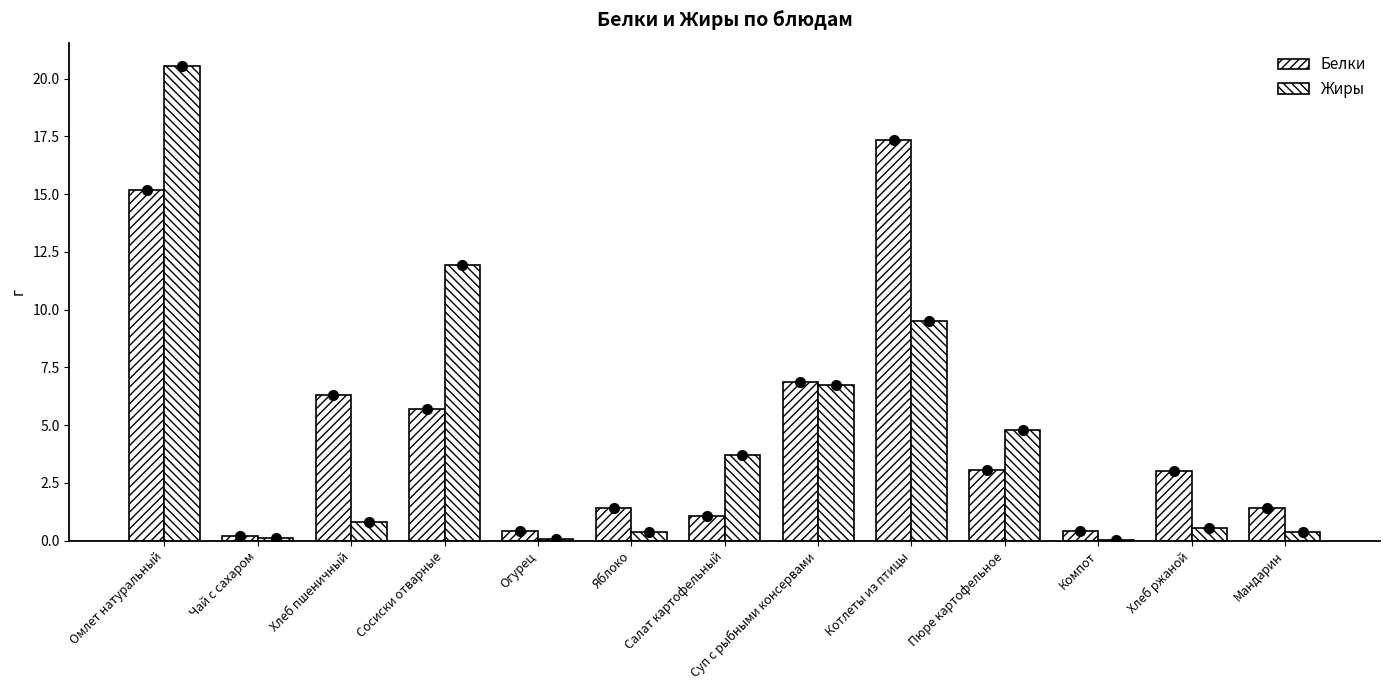

What position from the left is Пюре картофельное?

10